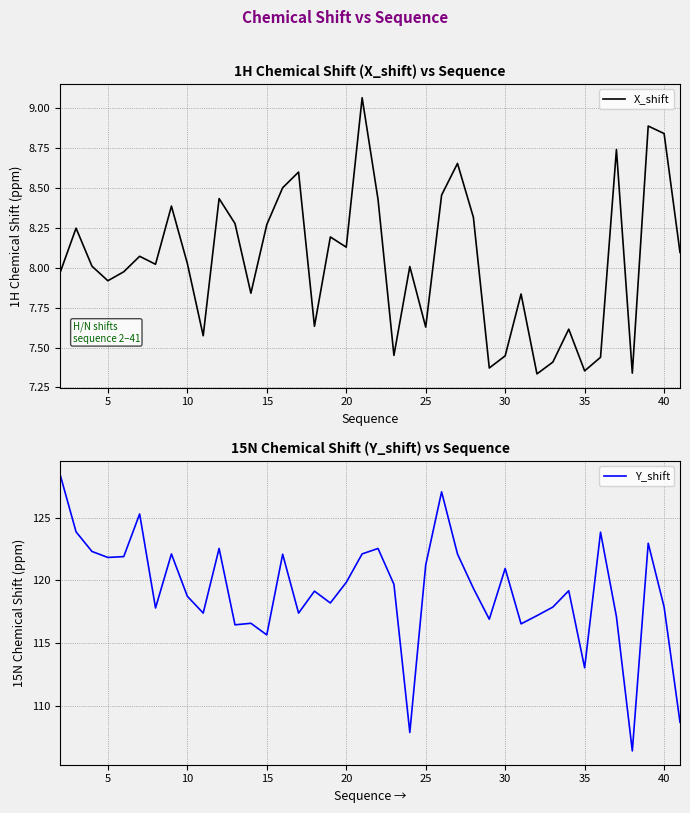

At which category does X_shift reach its first local valley?

5